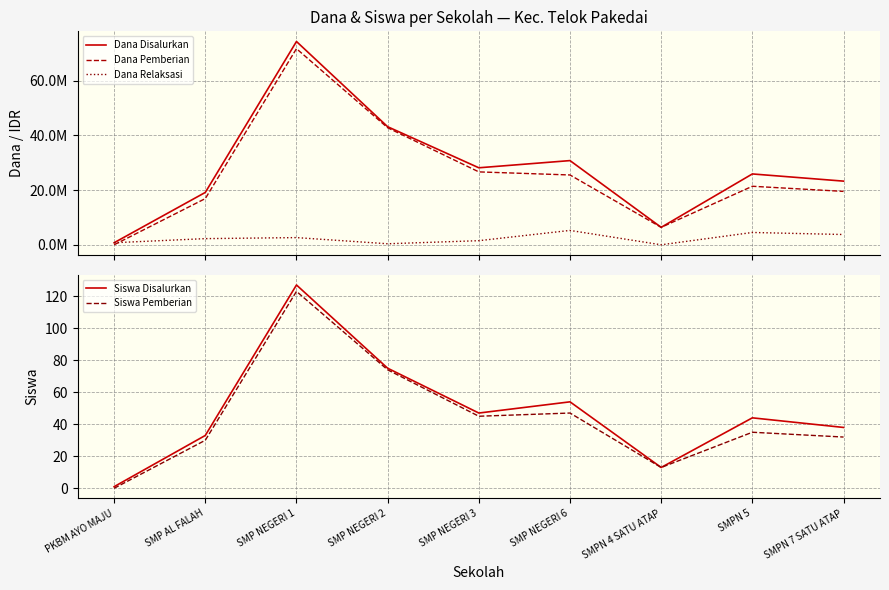

Between PKBM AYO MAJU and SMPN 7 SATU ATAP, which series saw the biggest shift?

Dana Disalurkan